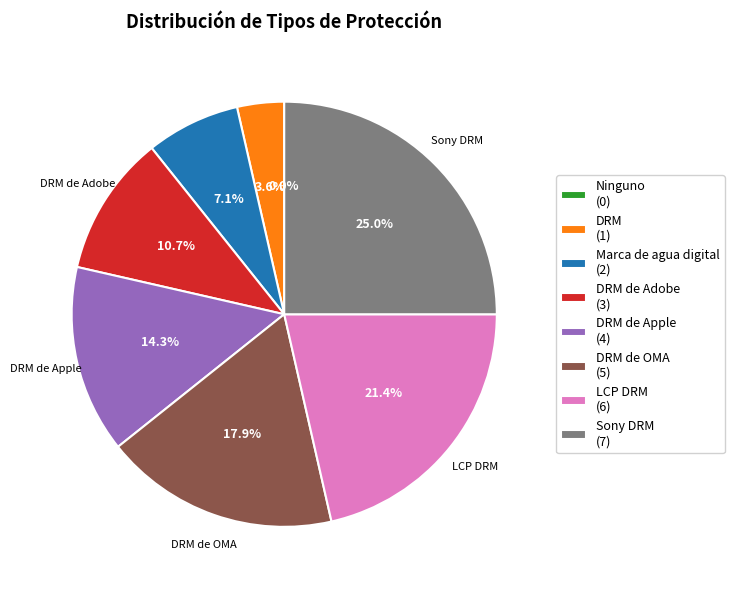

To the nearest percent, what percentage of the pie is DRM de Adobe?

11%